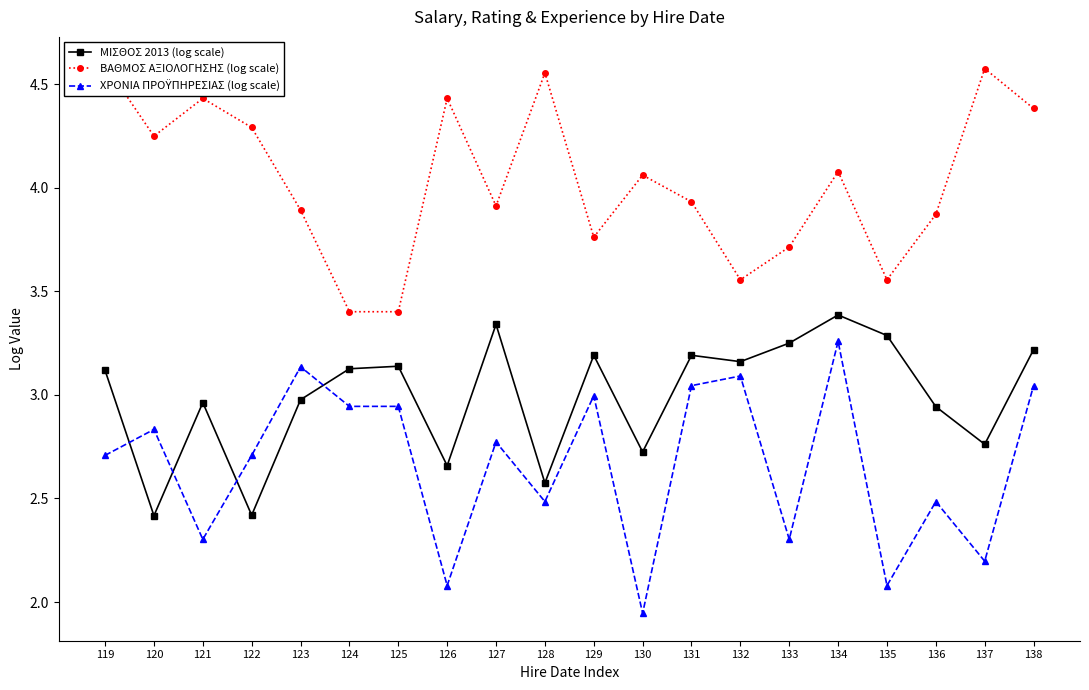

How many values in the ΧΡΟΝΙΑ ΠΡΟΫΠΗΡΕΣΙΑΣ (log scale) series are below 2?

1